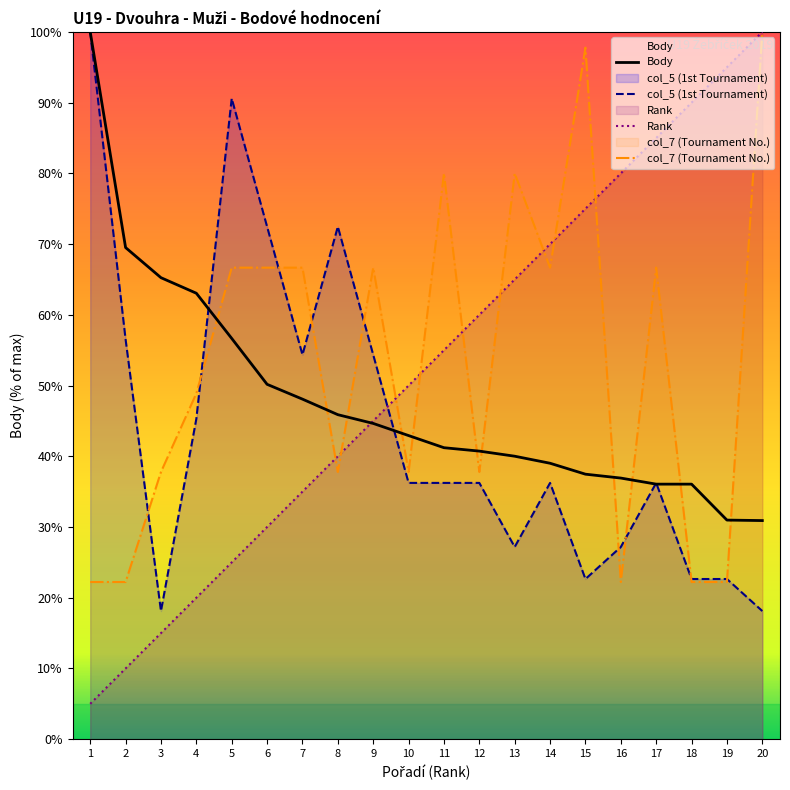

After their last crossing, which series has the higher values: col_7 or col_5?

col_7